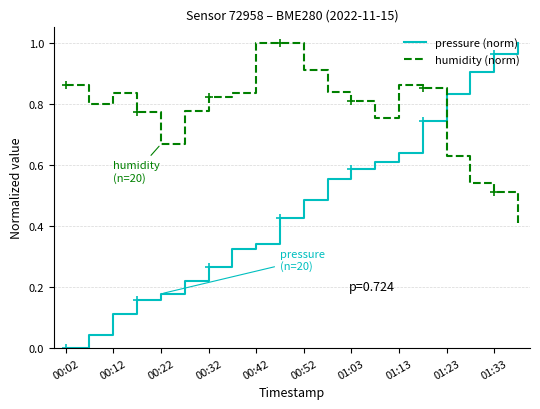

What is the difference between the second highest and minimum values in the humidity (norm) series?

0.6